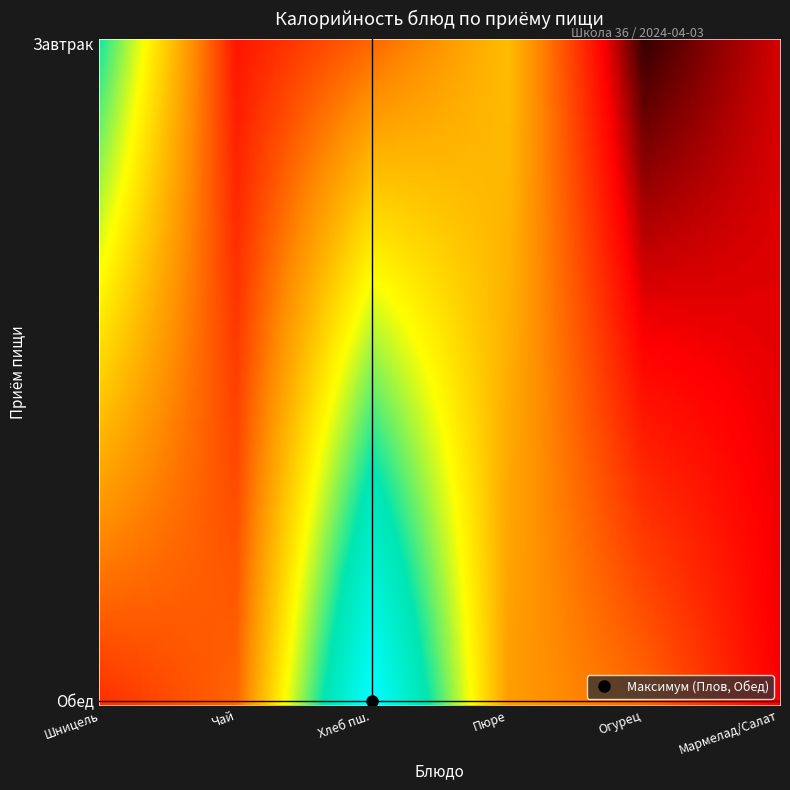

What is the average value of the Завтрак series?

94.2